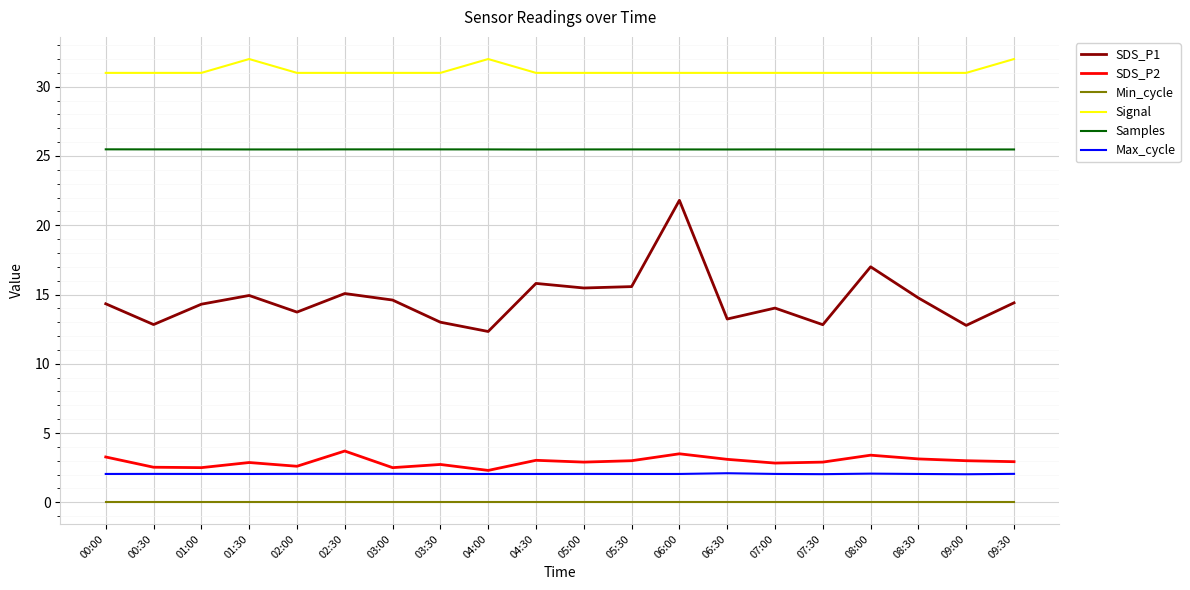

What position from the right is 00:00?

20